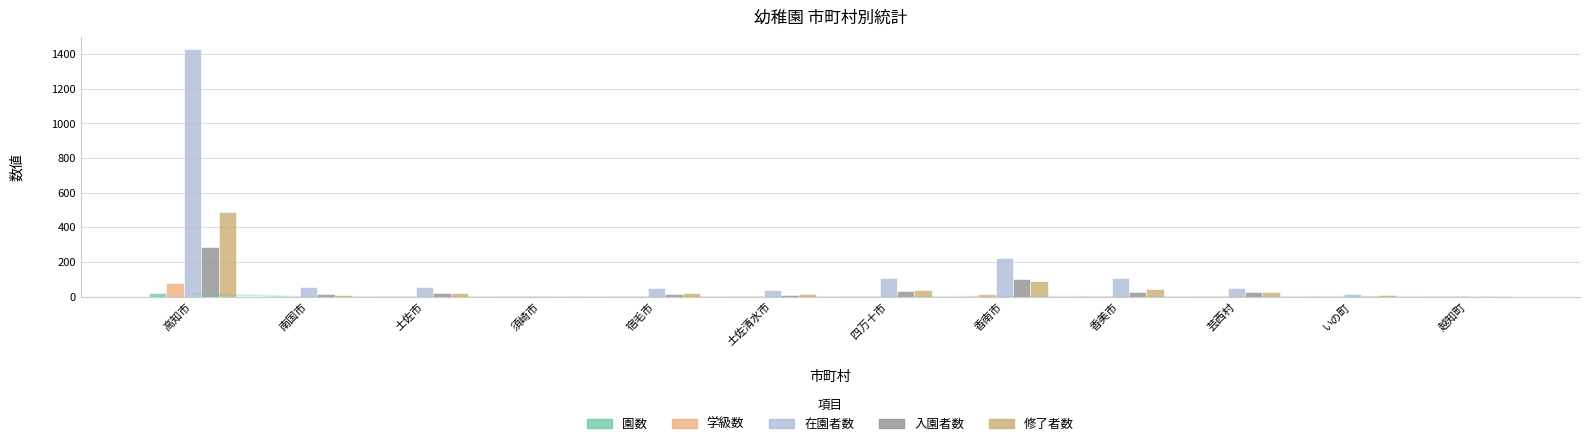

Are the bars grouped side by side (vs. stacked)?

Yes